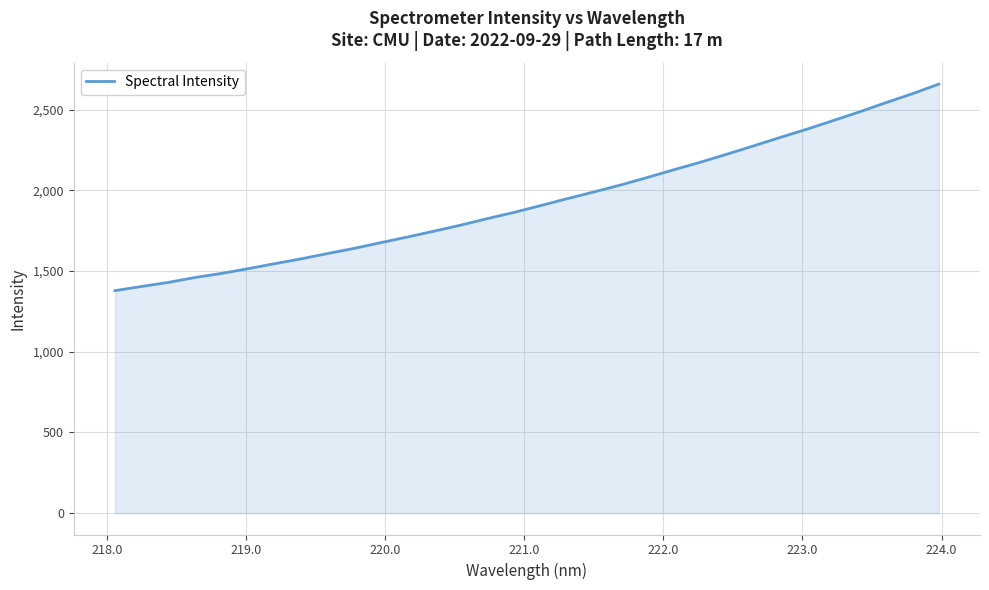

What is the maximum value shown in the chart?

2658.5